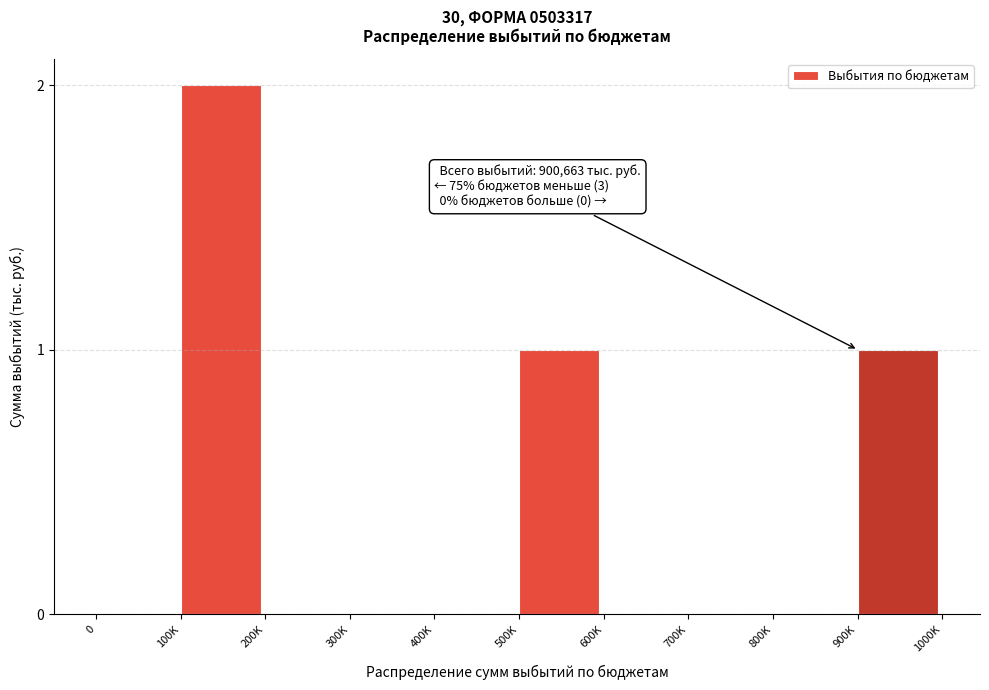

Reading right to left, list all the values displayed in this chart.

900K=1	800K=0	700K=0	600K=0	500K=1	400K=0	300K=0	200K=0	100K=2	0=0